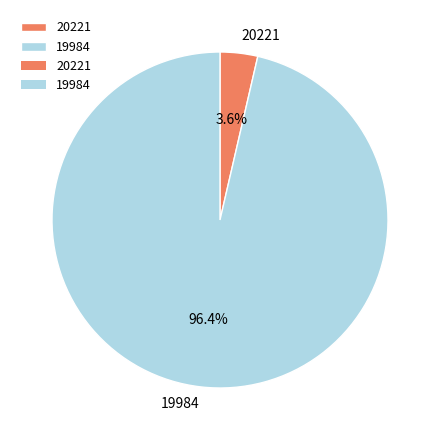

To the nearest percent, what percentage of the pie is 19984?

96%